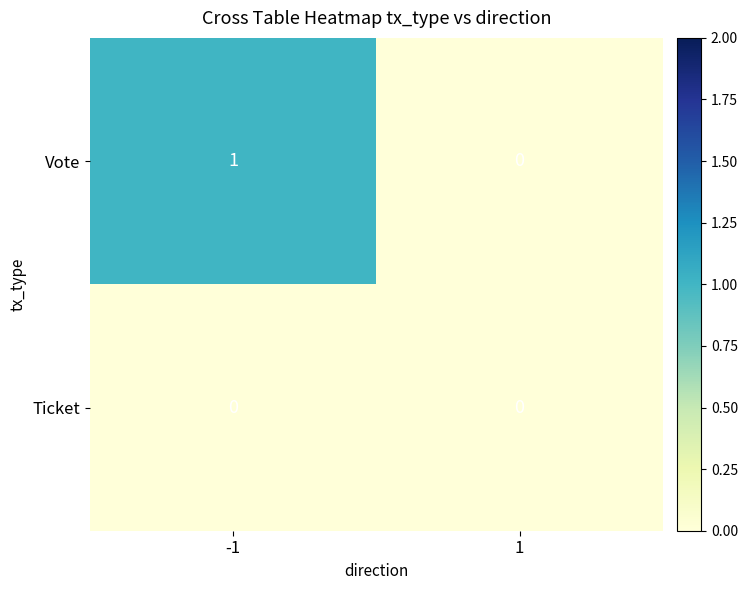

At -1, list the series in order from largest to smallest.

Vote, Ticket